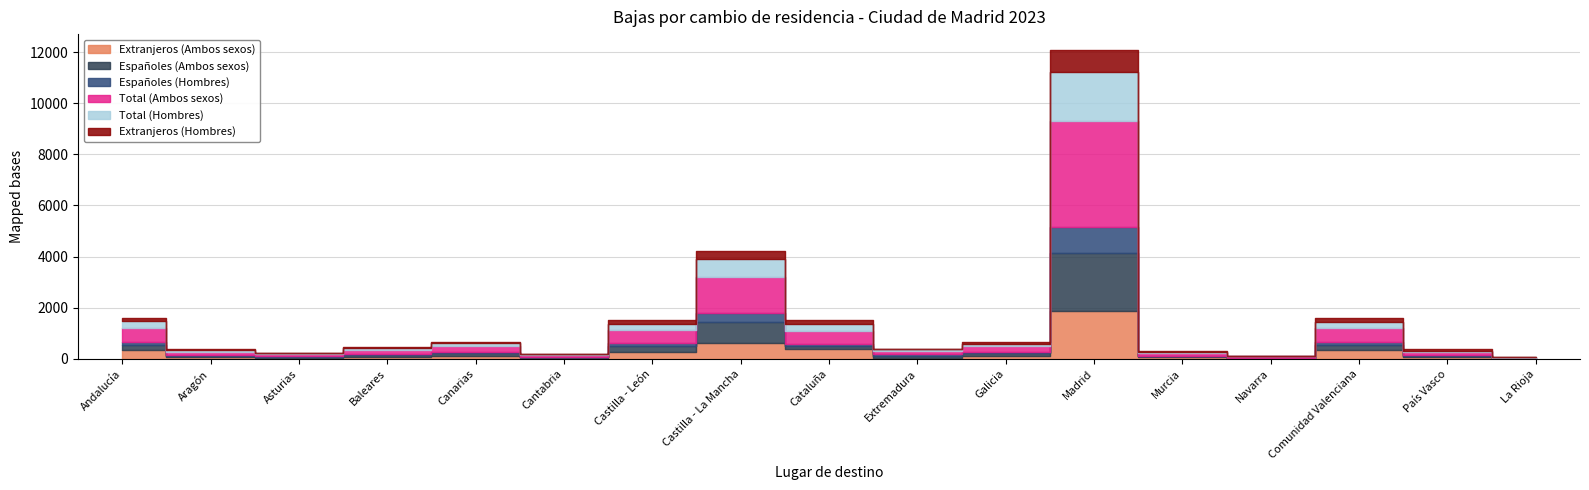

True or false: Total (Hombres) has a value of 1149 at Castilla - La Mancha.

False